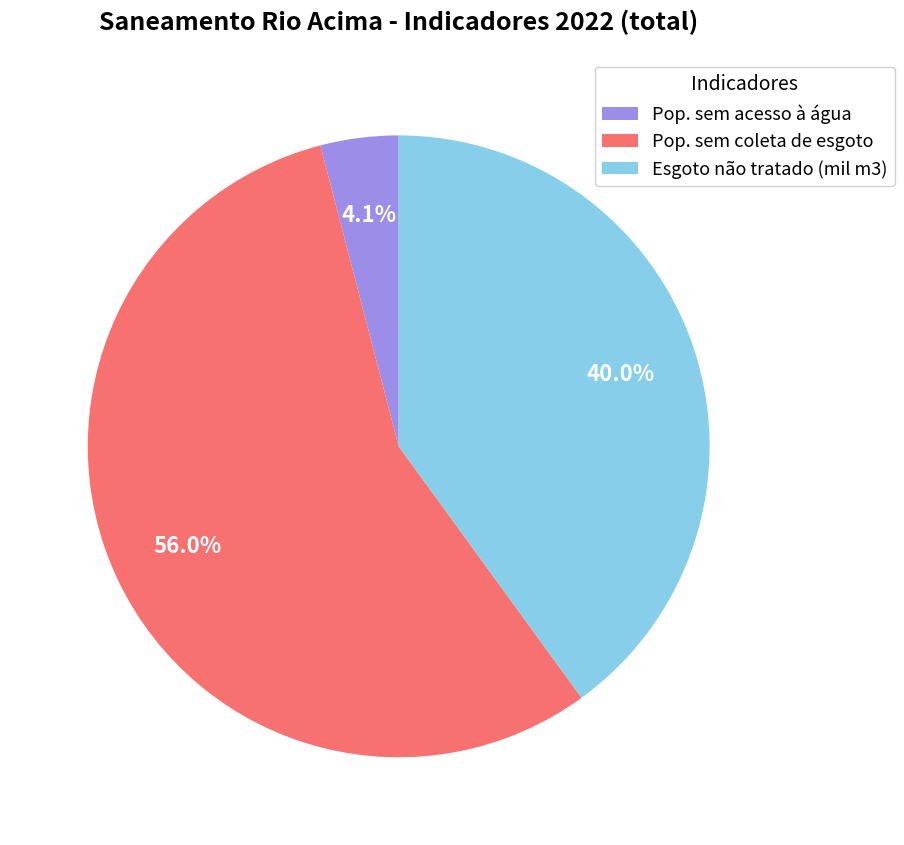

How many segments does this pie chart have?

3